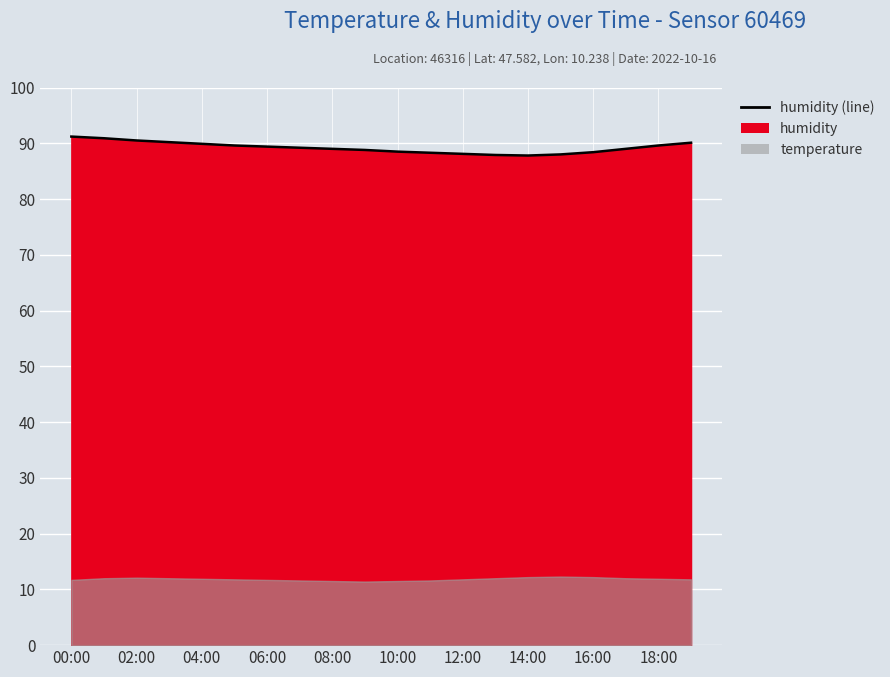

Which category has the lowest value across all series?

14:00